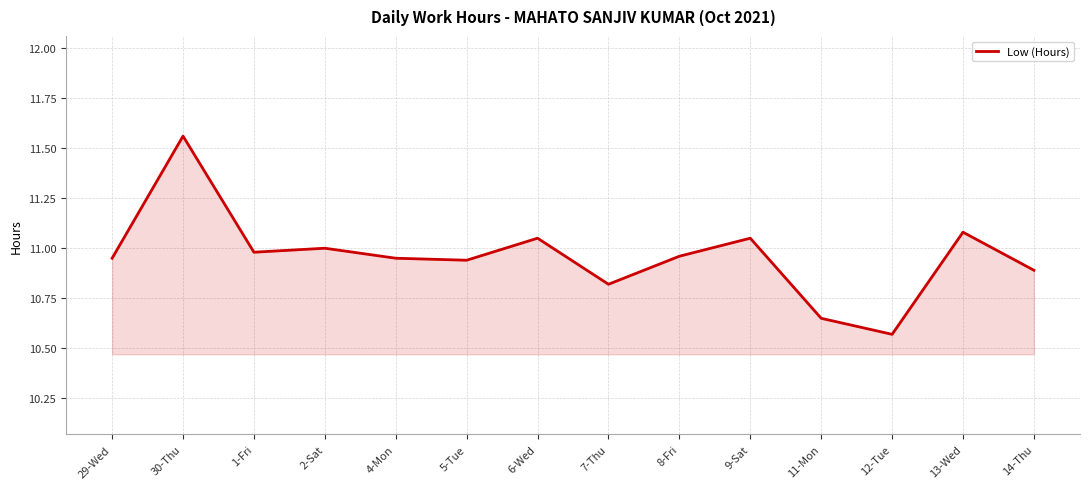

The chart shows a value of 11.0 at 2-Sat. True or false?

True